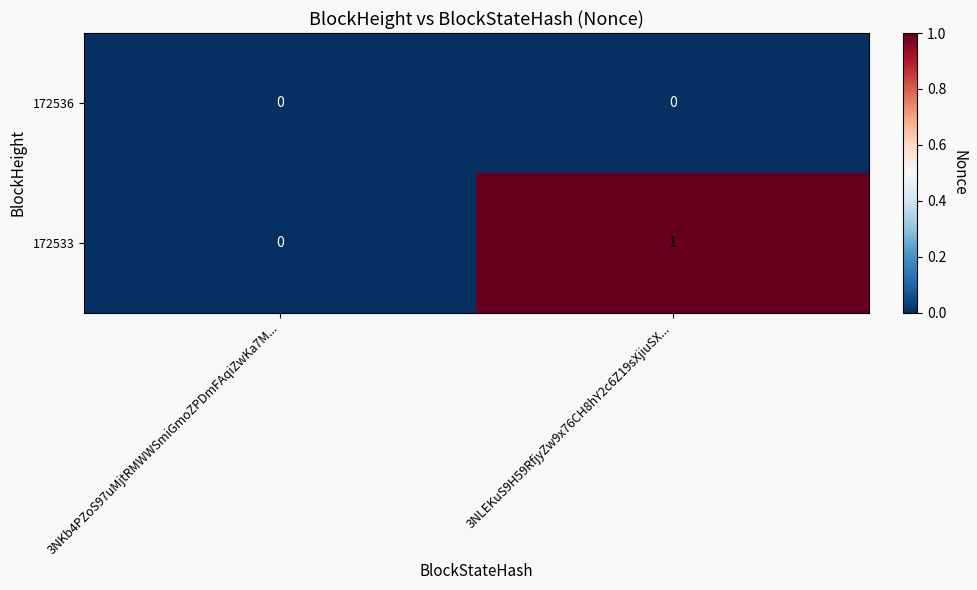

Reading right to left, what are all the values shown in this chart?

172536: 3NLEKuS9H59RfjyZw9x76CH8hY2c6Z19sXjiuSX...=0	3NKb4PZoS97uMjtRMWWSmiGmoZPDmFAqiZwKa7M...=0
172533: 3NLEKuS9H59RfjyZw9x76CH8hY2c6Z19sXjiuSX...=1	3NKb4PZoS97uMjtRMWWSmiGmoZPDmFAqiZwKa7M...=0